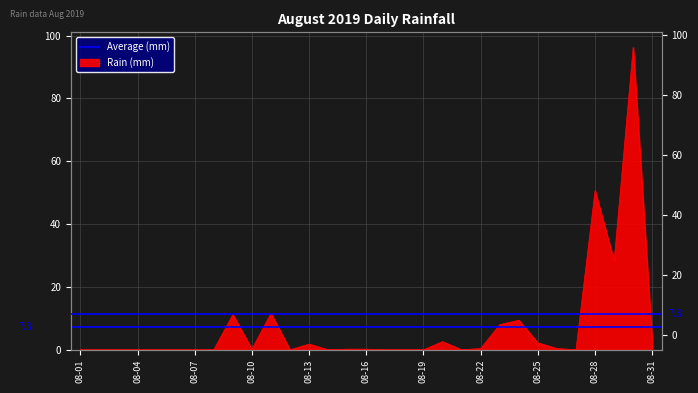

Rank the categories by value from highest to lowest.

2019-08-30, 2019-08-28, 2019-08-29, 2019-08-11, 2019-08-09, 2019-08-24, 2019-08-23, 2019-08-20, 2019-08-25, 2019-08-31, 2019-08-13, 2019-08-22, 2019-08-26, 2019-08-10, 2019-08-15, 2019-08-16, 2019-08-01, 2019-08-02, 2019-08-03, 2019-08-04, 2019-08-05, 2019-08-06, 2019-08-07, 2019-08-08, 2019-08-12, 2019-08-14, 2019-08-17, 2019-08-18, 2019-08-19, 2019-08-21, 2019-08-27